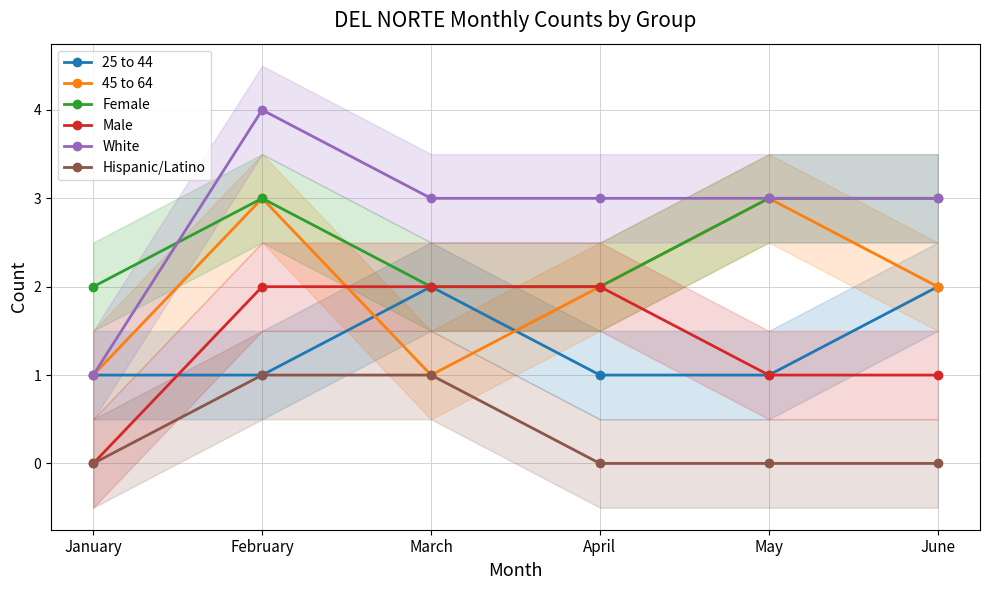

Which has a higher value, January or April?

January